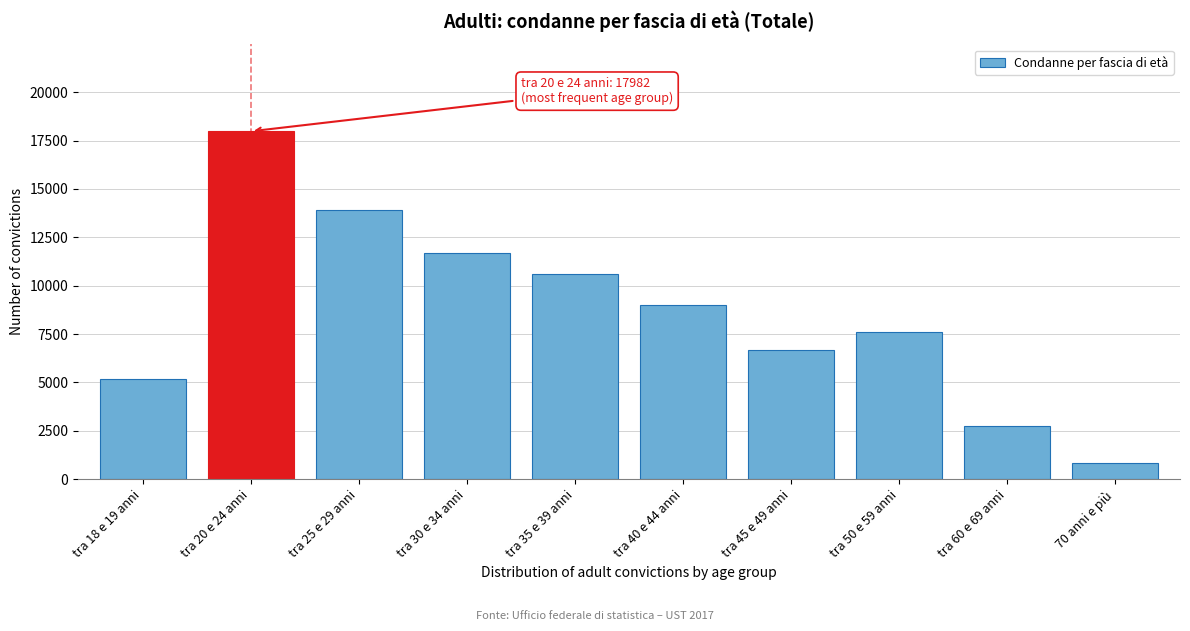

Reading left to right, what are all the values shown in this chart?

tra 18 e 19 anni=5169	tra 20 e 24 anni=17982	tra 25 e 29 anni=13892	tra 30 e 34 anni=11702	tra 35 e 39 anni=10588	tra 40 e 44 anni=9020	tra 45 e 49 anni=6667	tra 50 e 59 anni=7623	tra 60 e 69 anni=2769	70 anni e più=838